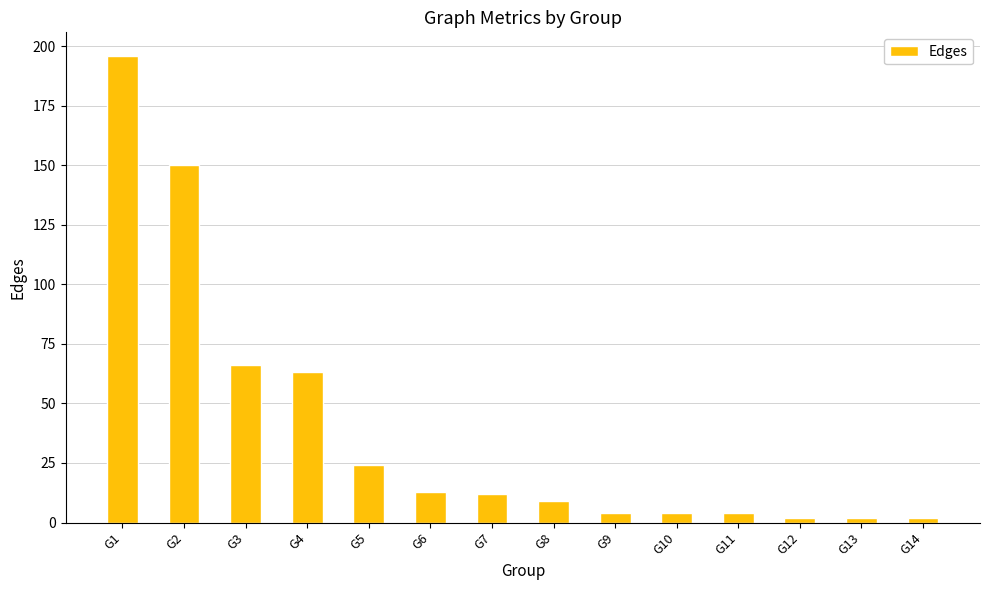

What is the value of the 6th bar from the left?

13